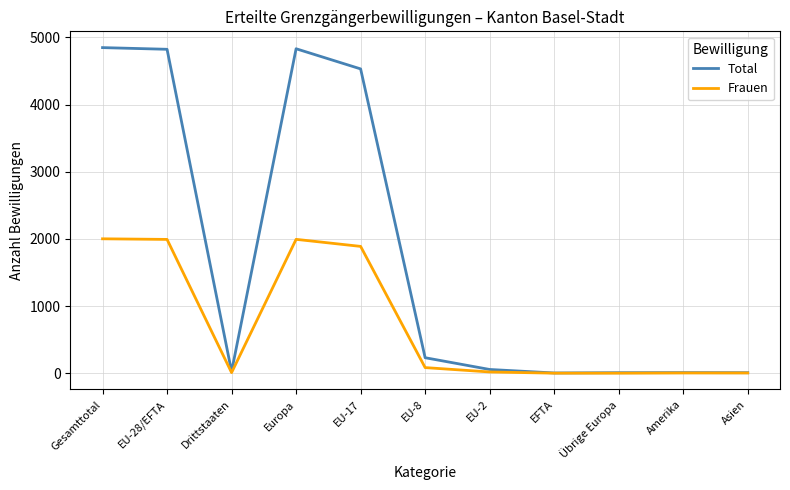

What is the difference between the maximum and minimum values in the Total series?

4843